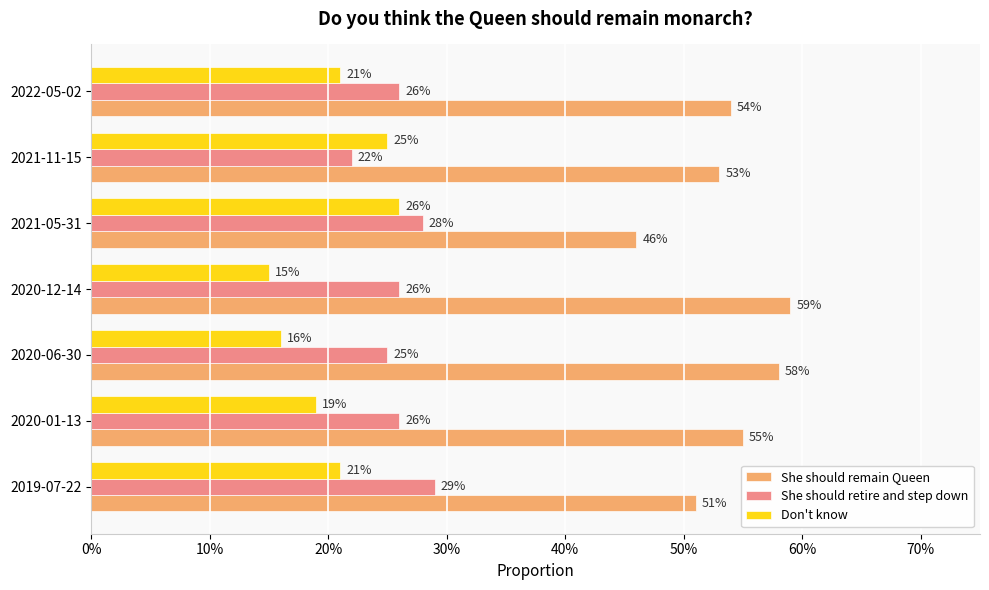

What are all the series names shown in the legend?

She should remain Queen, She should retire and step down, Don't know